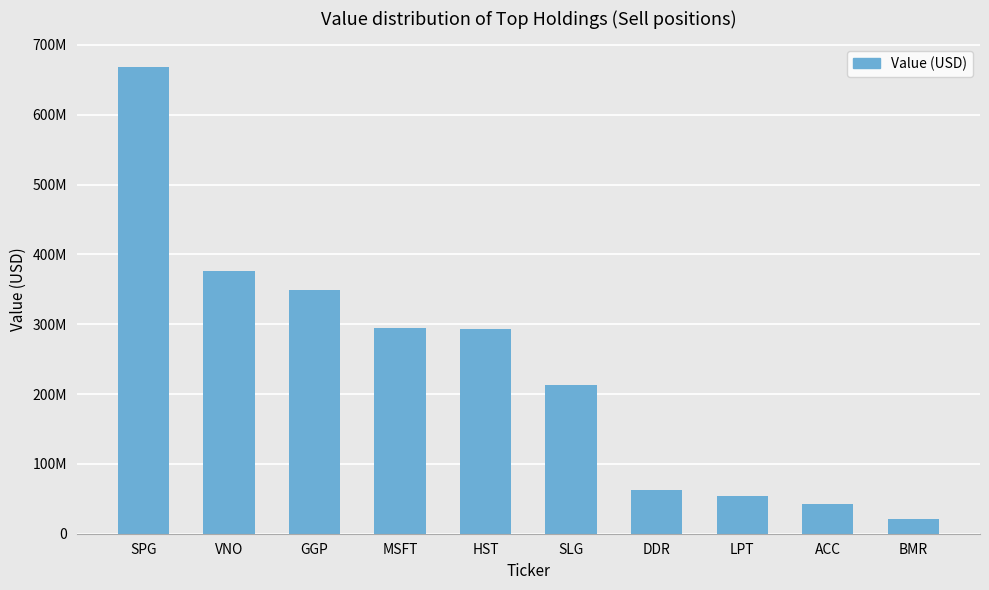

Rank the categories by value from lowest to highest.

BMR, ACC, LPT, DDR, SLG, HST, MSFT, GGP, VNO, SPG